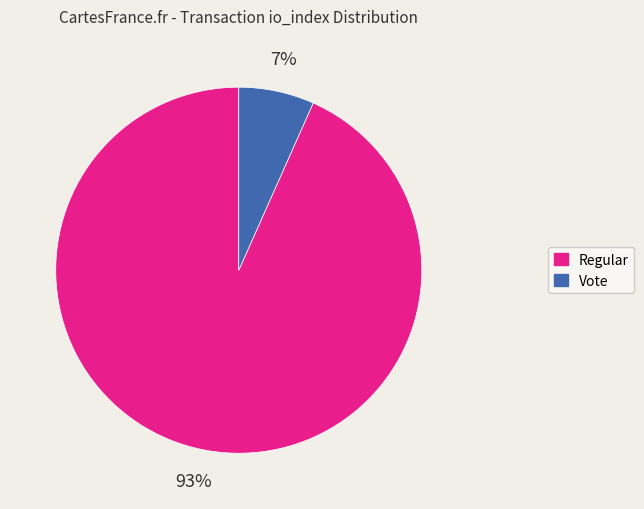

Which has a higher value, Regular or Vote?

Regular